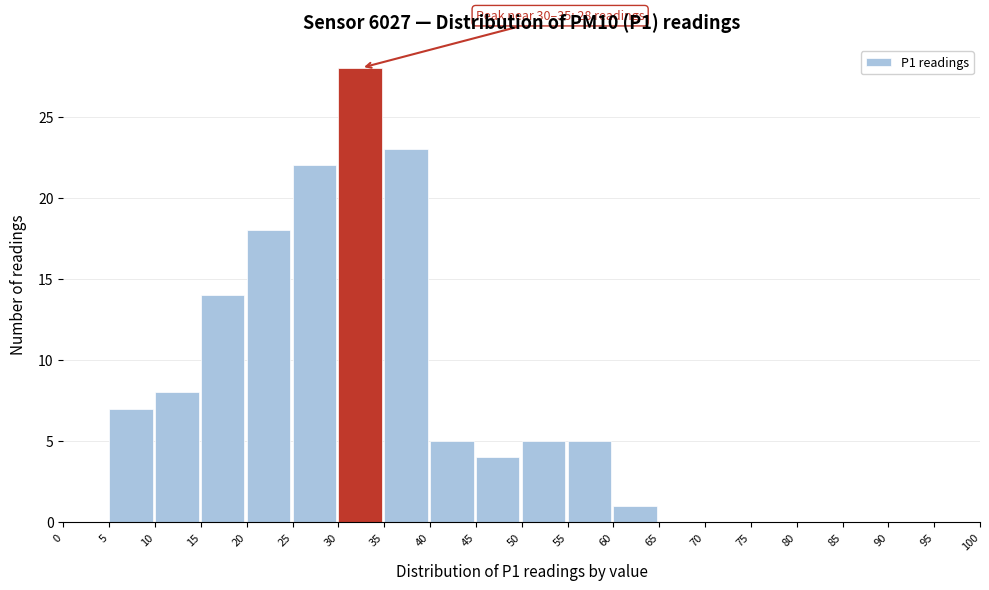

Which range on the x-axis has the tallest bar?

30 to 35